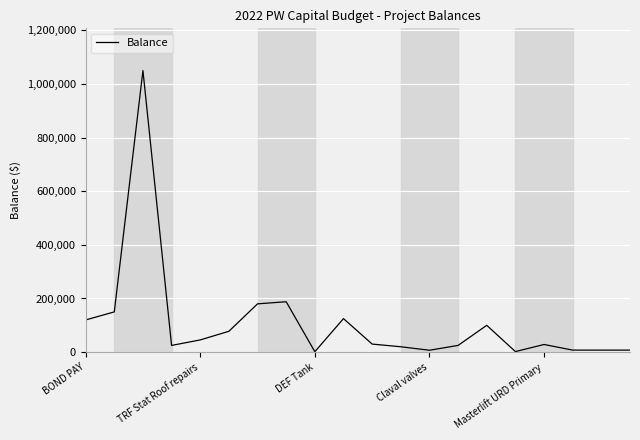

What is the difference between the maximum and minimum values?

1048500